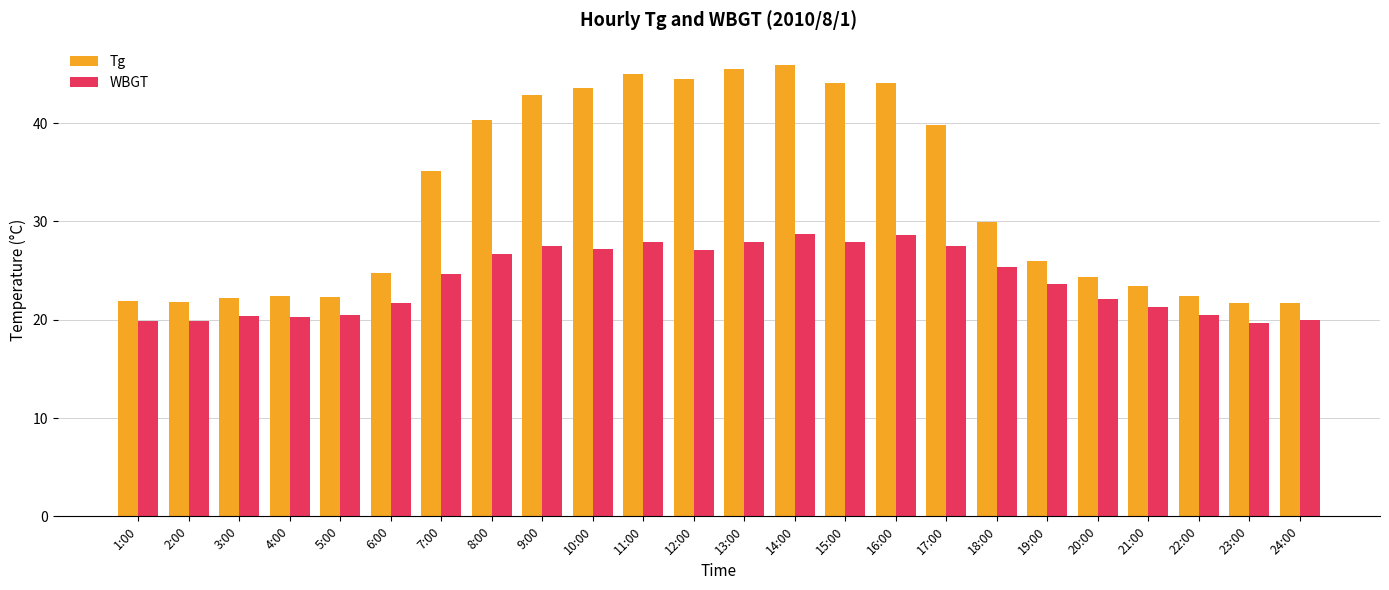

Which series has the largest total across all categories?

Tg